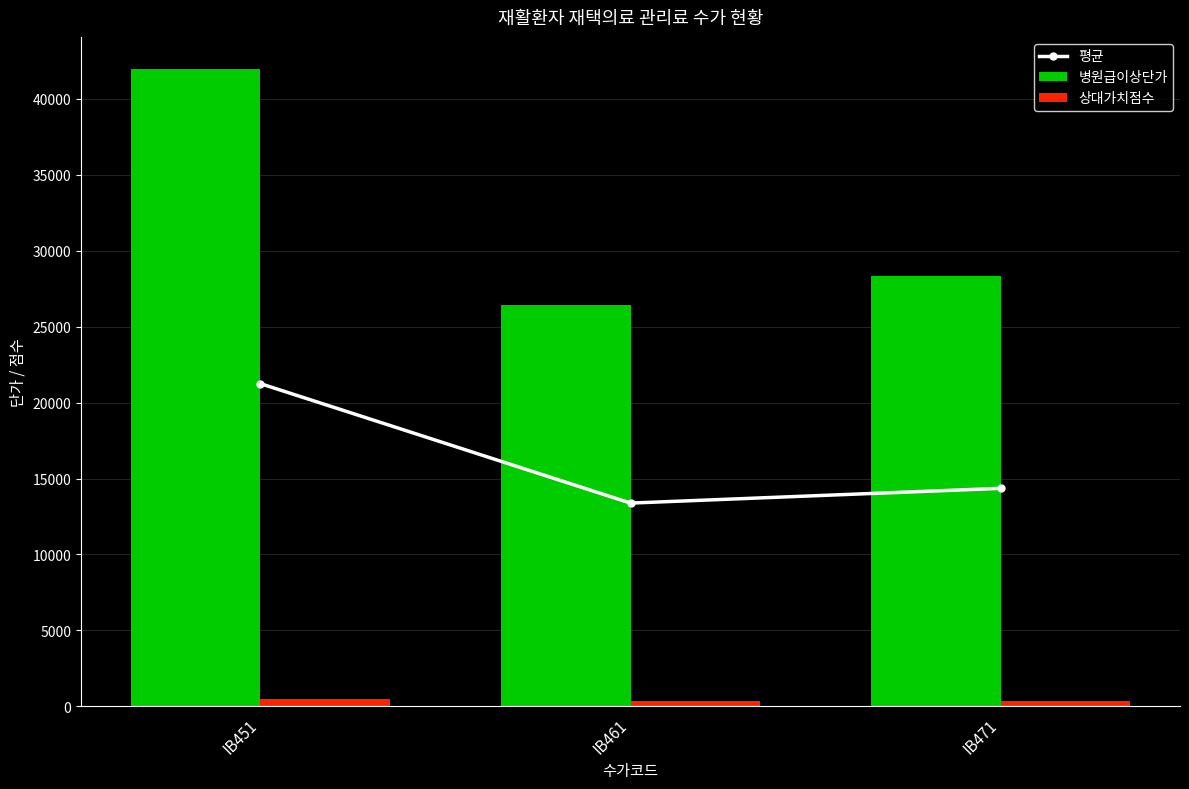

At which label is 평균 closest to 17313?

IB471